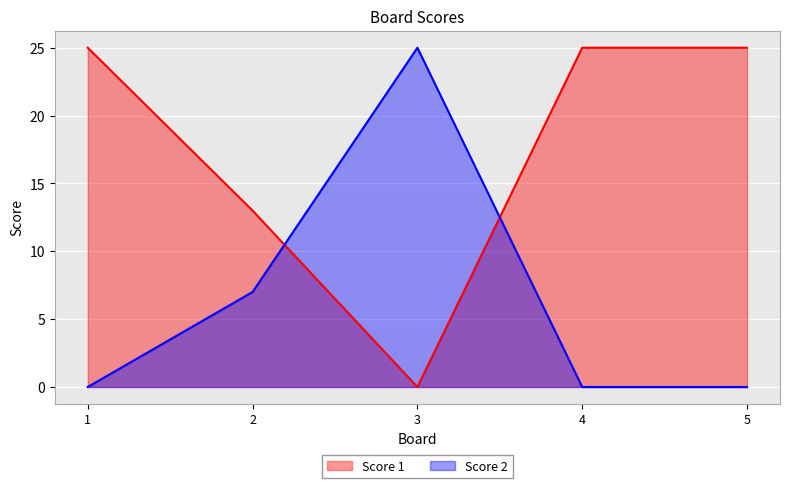

In Score 2, how many points are higher than both neighbors (excluding endpoints)?

1